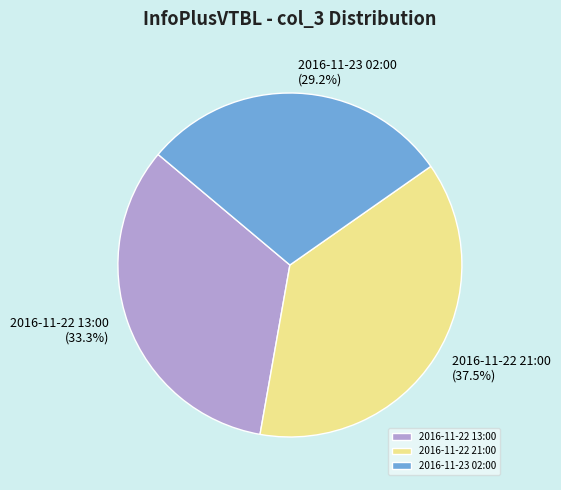

What is the largest slice in the pie chart?

2016-11-22 21:00